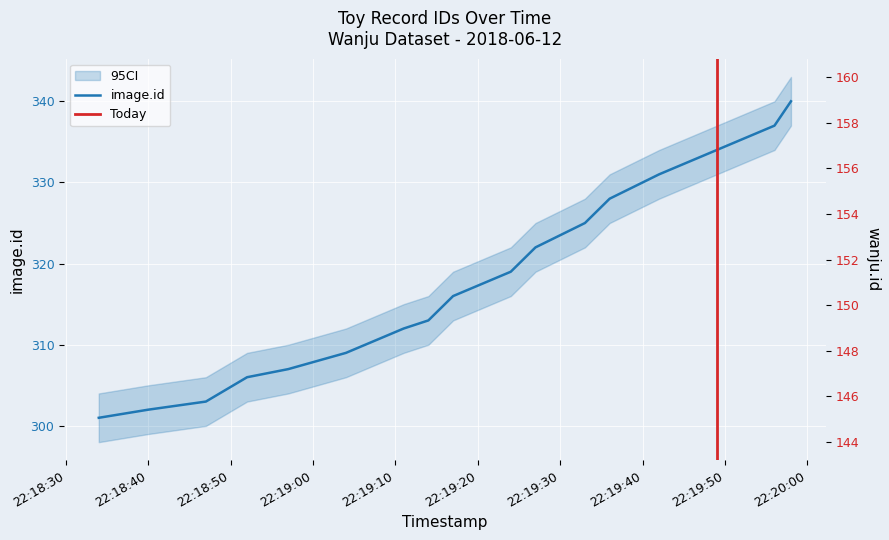

True or false: wanju.id has more than 0 interior local peaks.

False